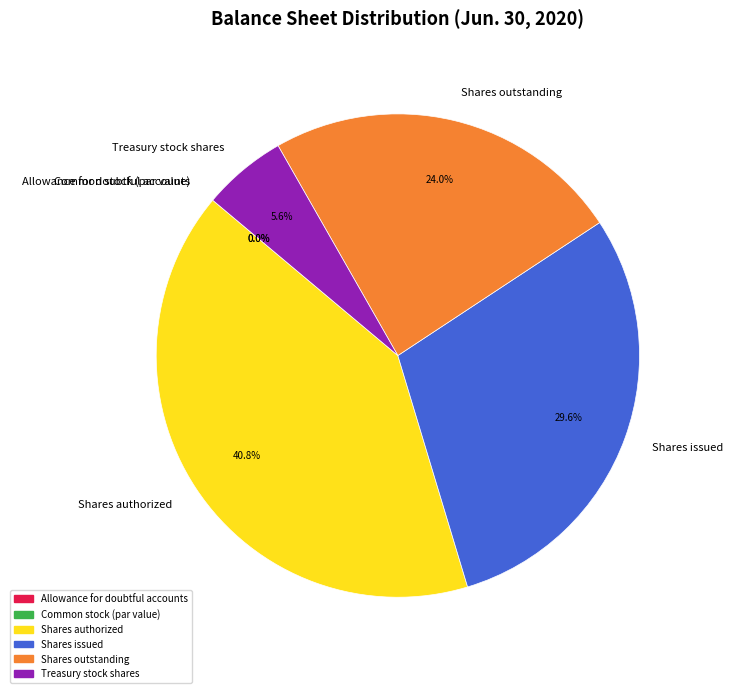

To the nearest percent, what portion does Shares issued represent?

30%